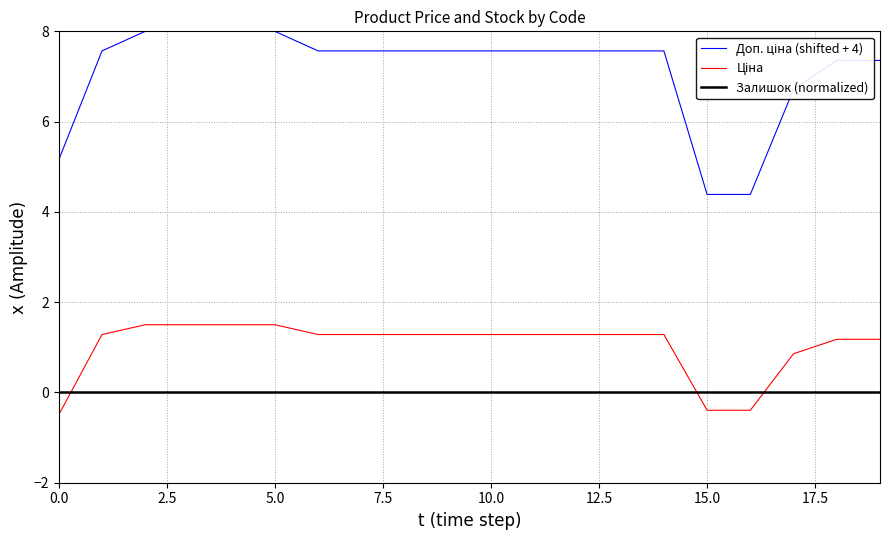

What is the maximum value shown in the chart?

8.0